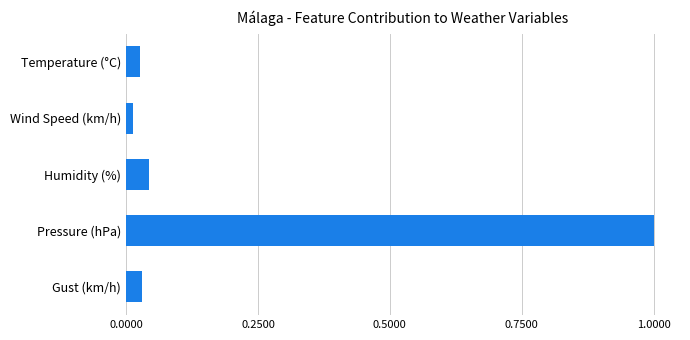

The value at Humidity (%) is 0.1. True or false?

False